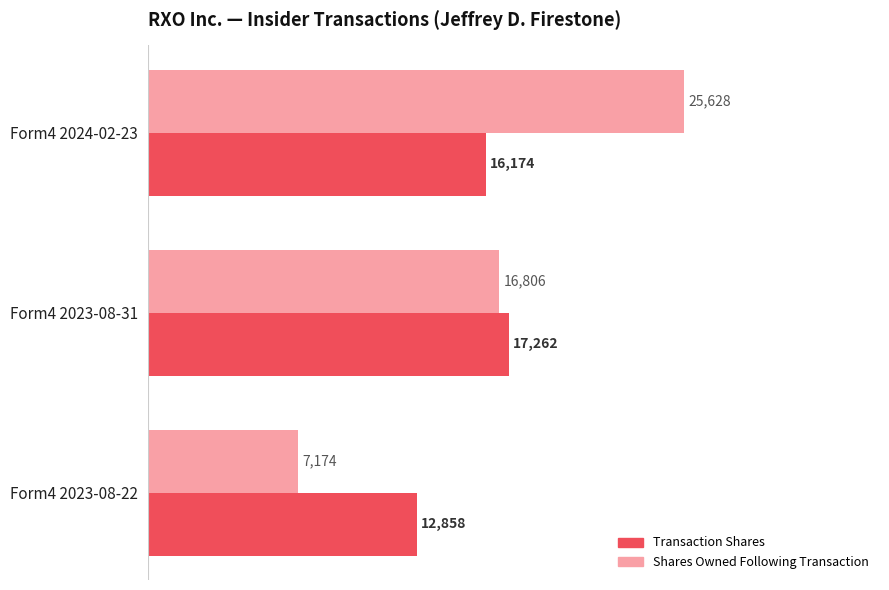

What is the difference between the highest and lowest values at Form4 2023-08-22?

5684